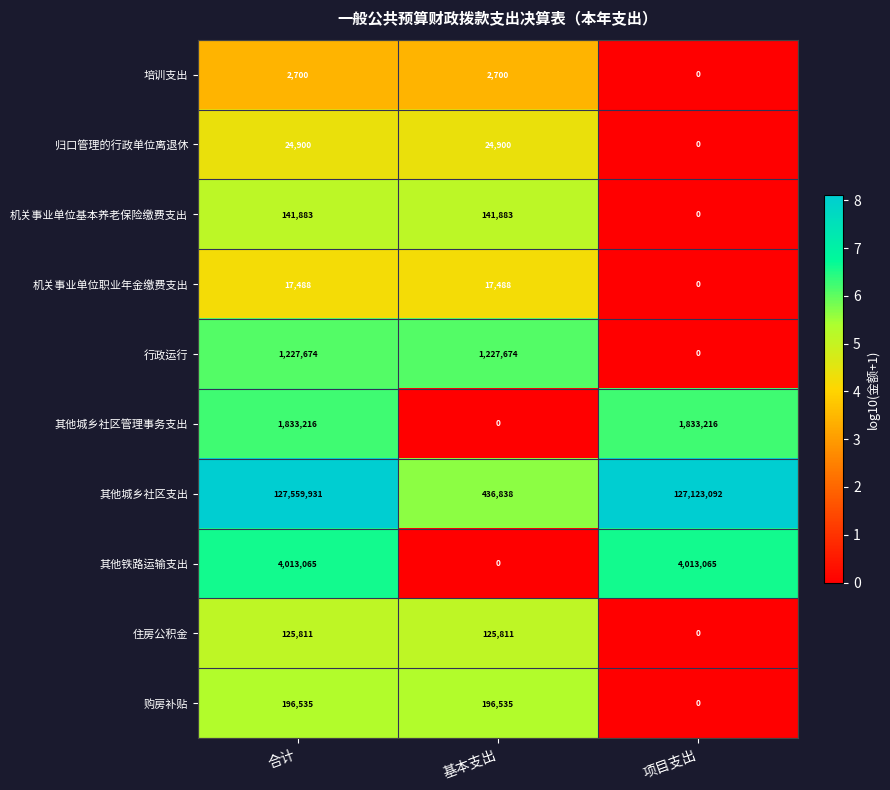

Is it true that 住房公积金 equals 125811 at 基本支出?

True